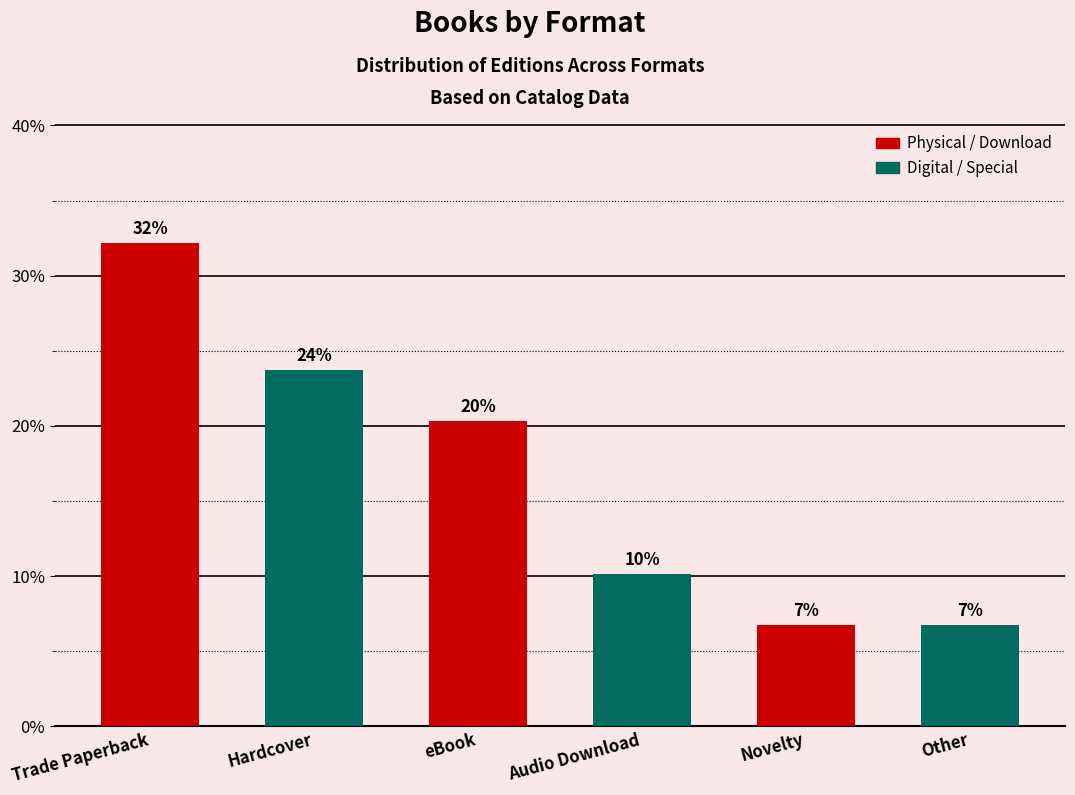

At which category does the chart reach its minimum across all series?

Novelty